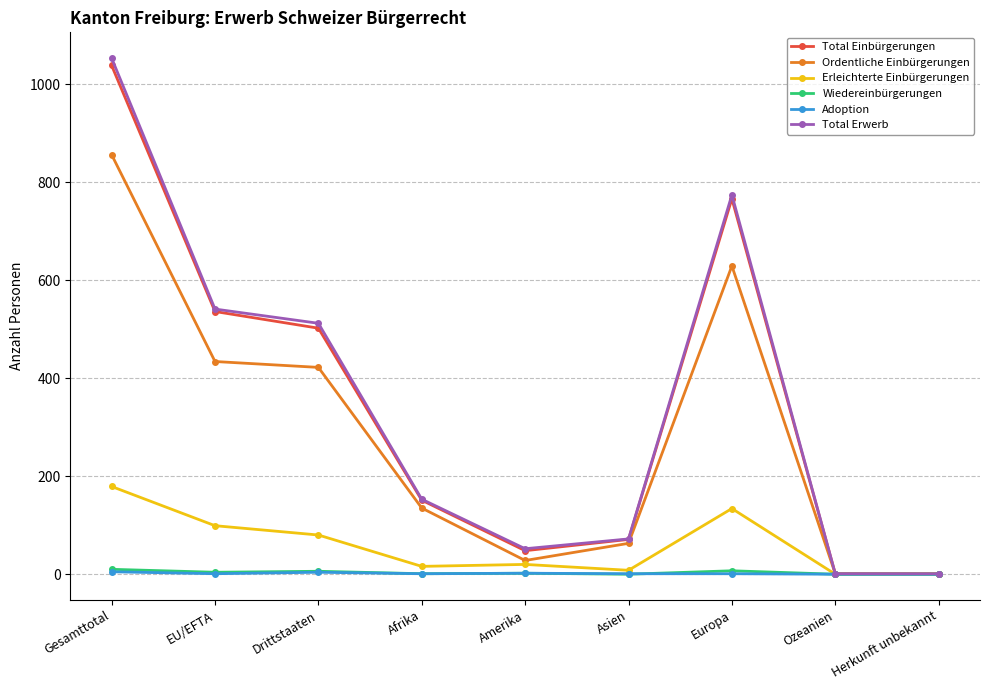

How many lines are shown in the chart?

6